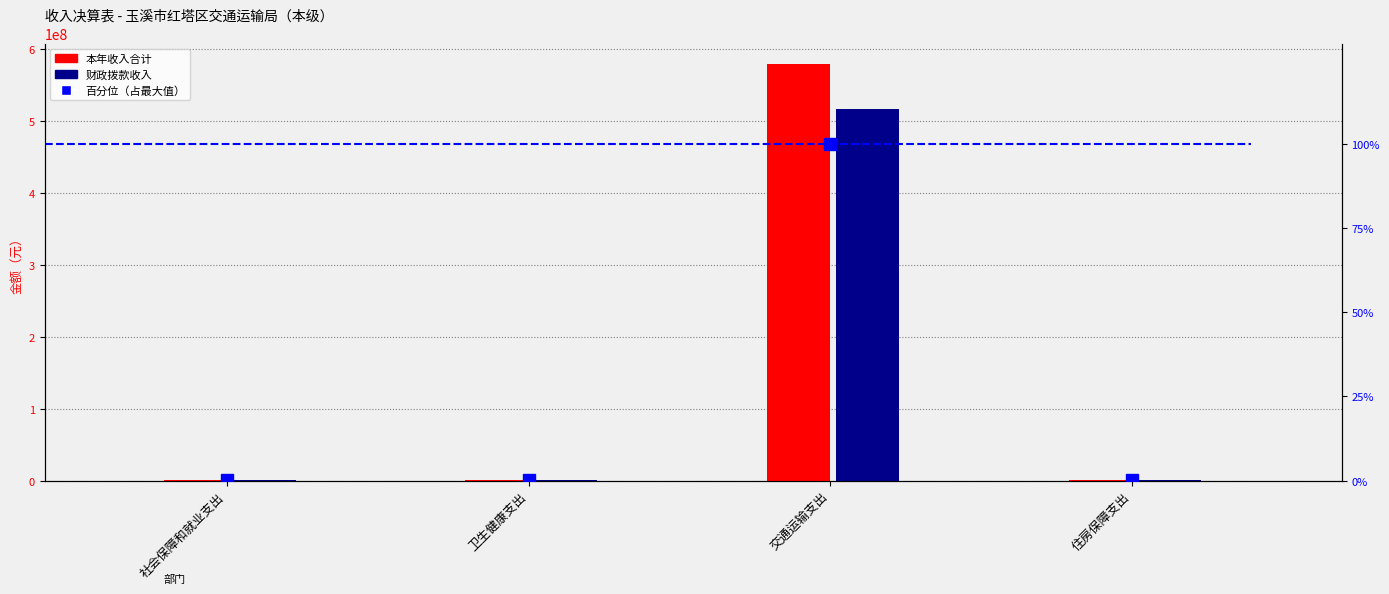

What is the highest value of the 百分位（占最大值） series?

100.0